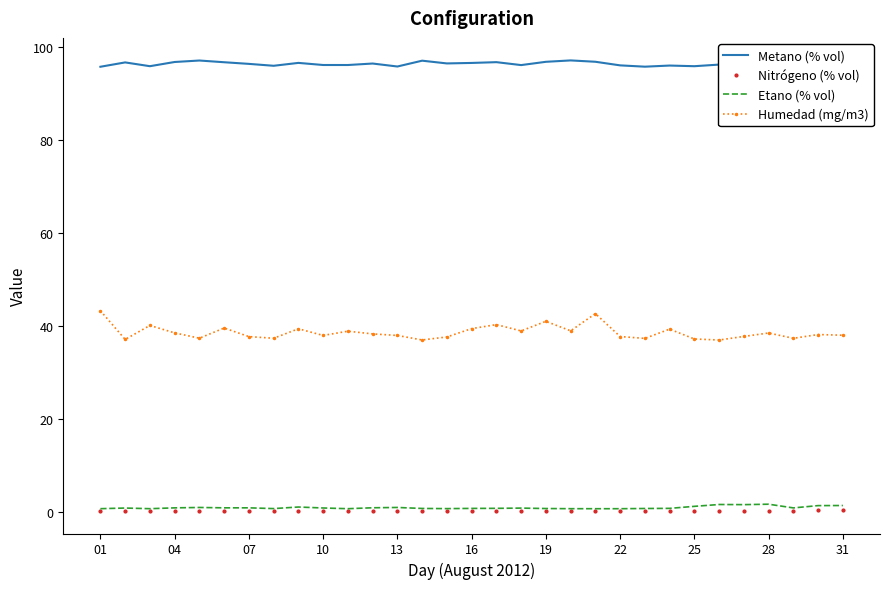

How many lines are shown in the chart?

4